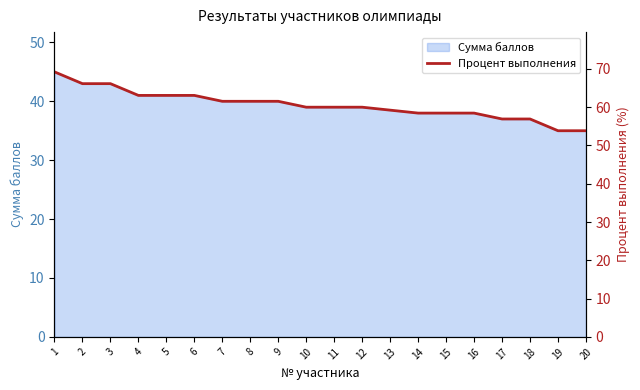

The chart shows a value of 20.8 at 10. True or false?

False